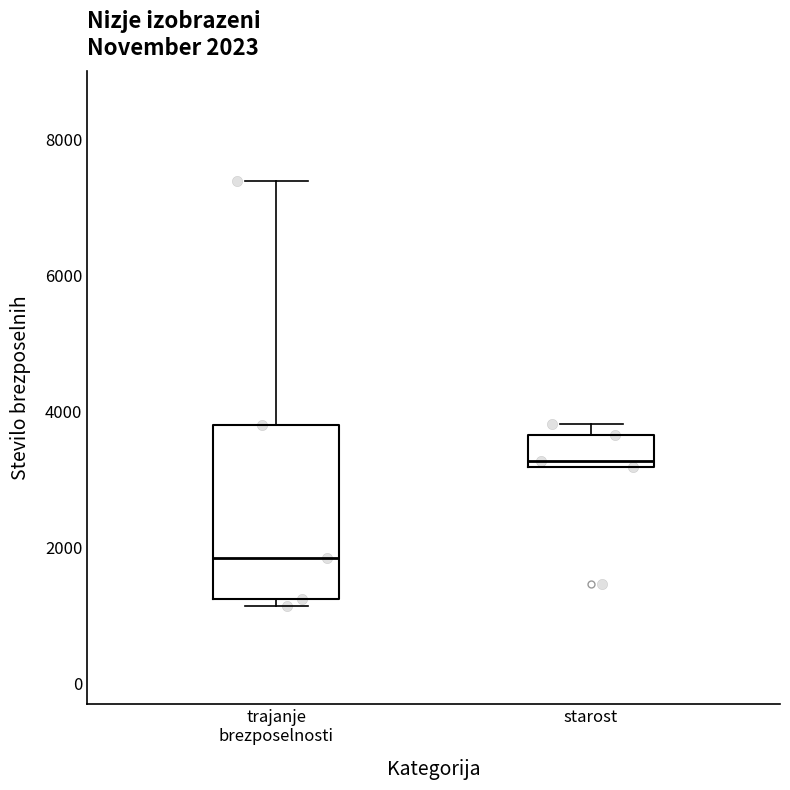

Which box is the tallest, from its lower edge to its upper edge?

trajanje brezposelnosti